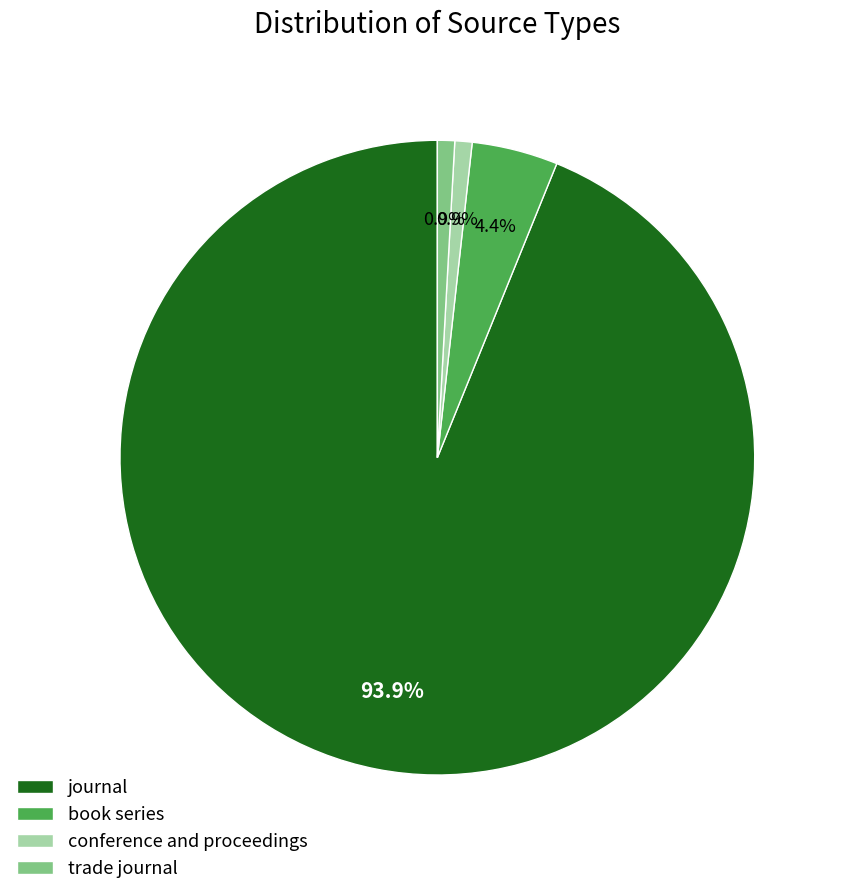

How many slices are in this pie chart?

4